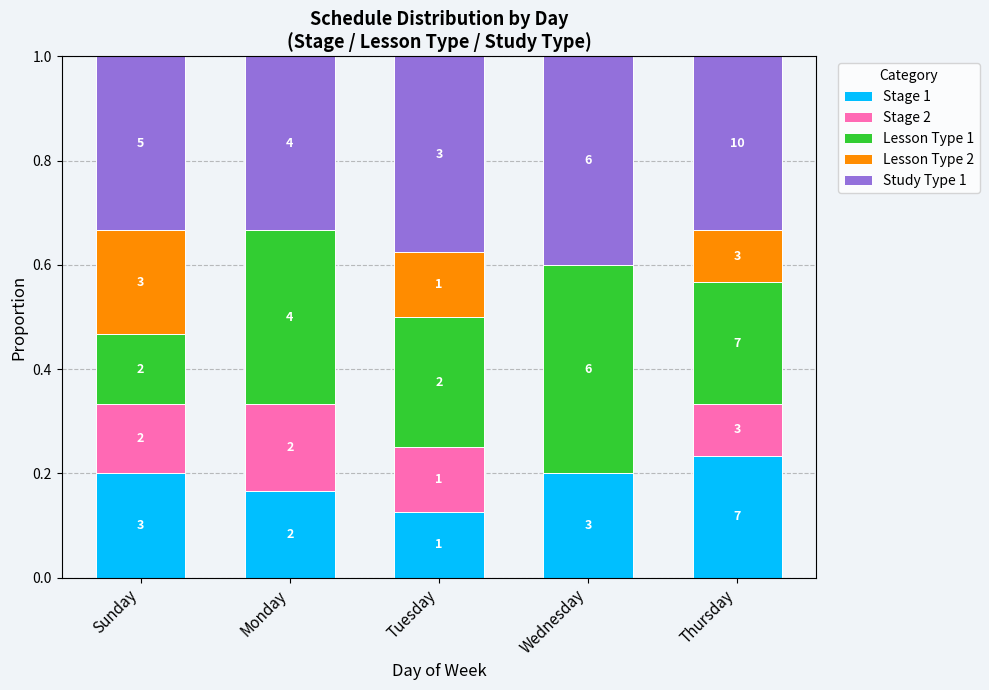

Which series changed the most between Tuesday and Thursday?

Stage 1